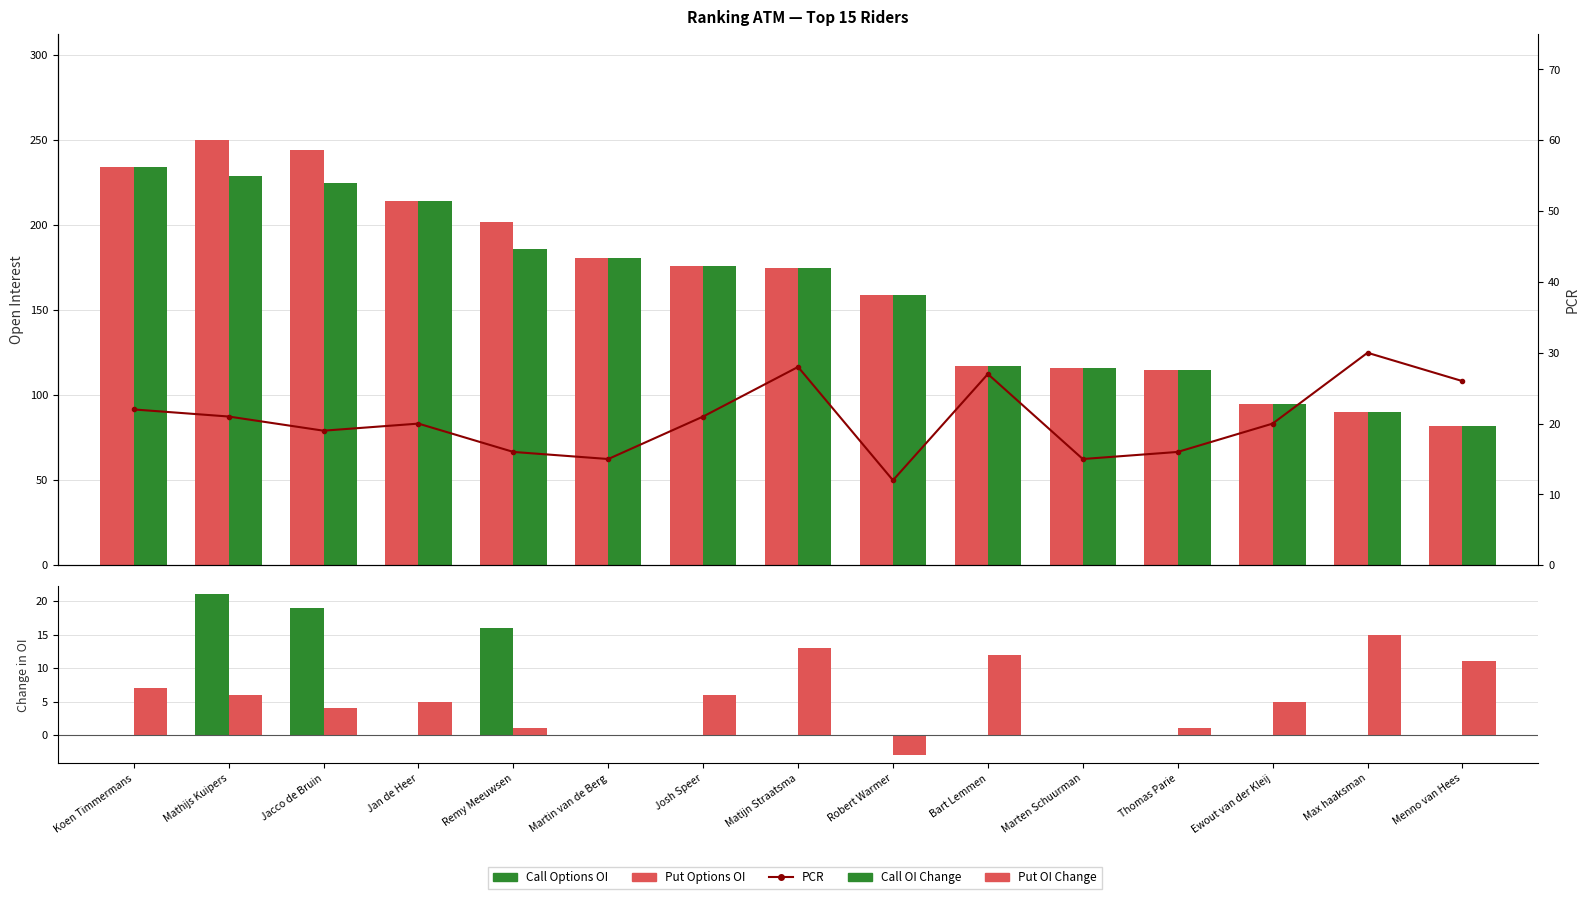

Which category has the highest value in the Call Options OI series?

Koen Timmermans